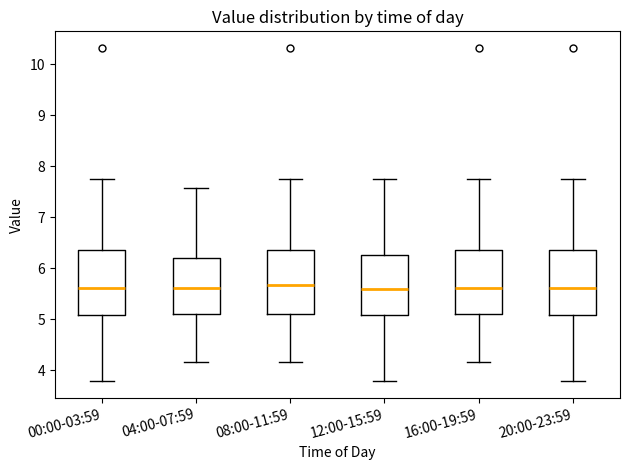

Where is the lower edge of the box for 12:00-15:59 on the y-axis? The values are not printed on the chart, so give them approximately, as read against the axis.

5.1